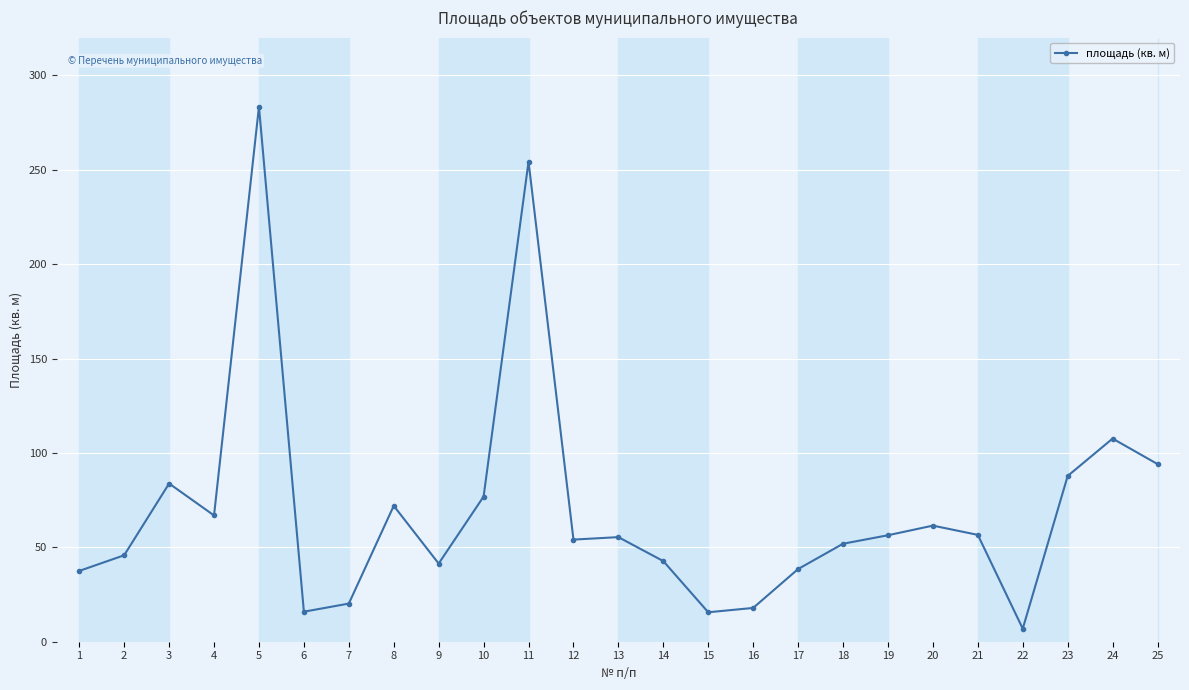

What is the sum of the values at 4 and 24?

174.5